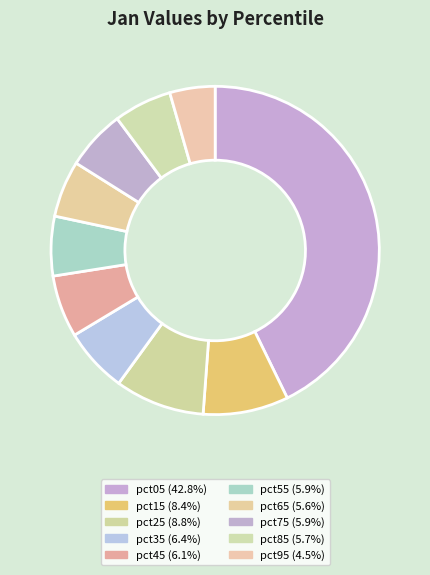

Is it true that pct05 is 43% of the pie?

True